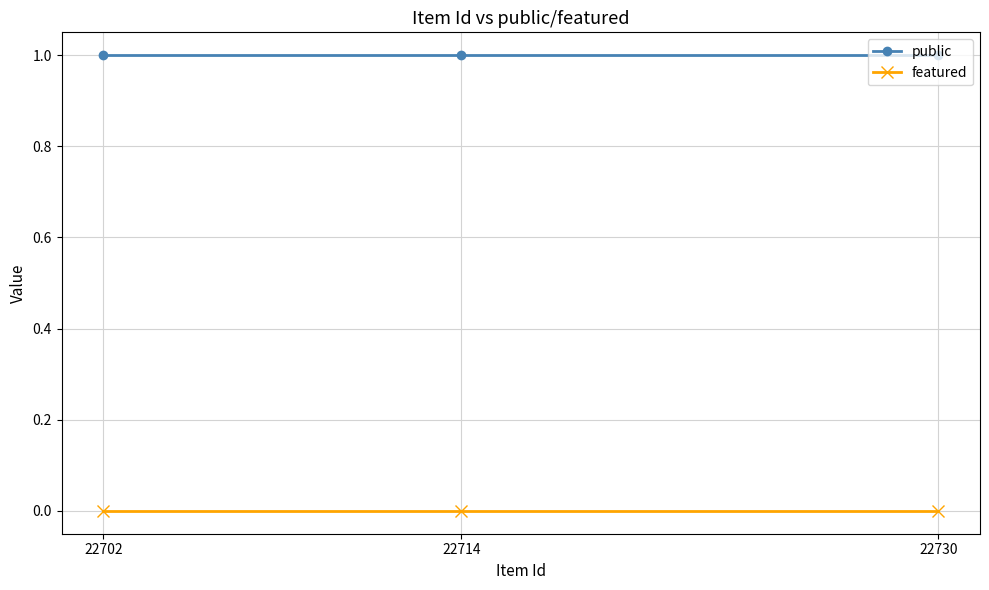

True or false: featured has a value of 0 at 22714.

True